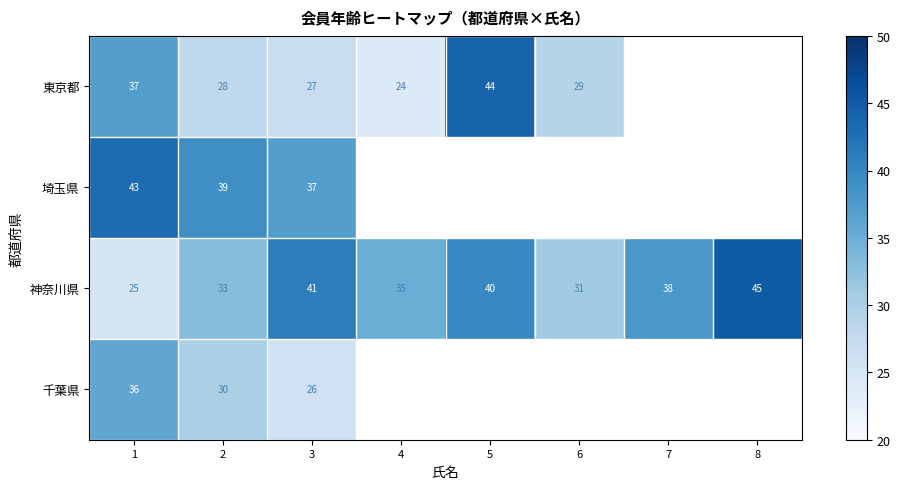

The value of 神奈川県 at 1 is 15.2. True or false?

False